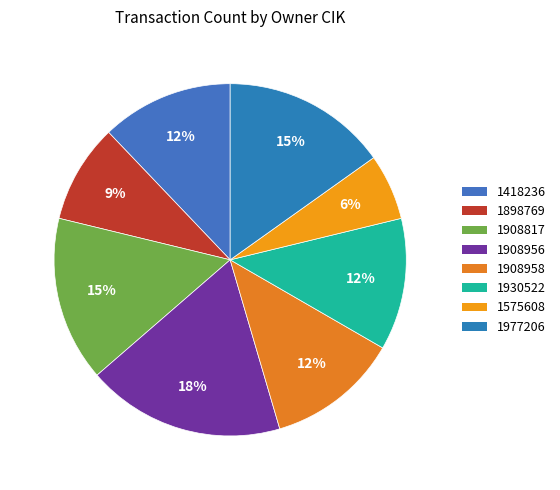

What percentage is NOT represented by 1908958?

87.9%